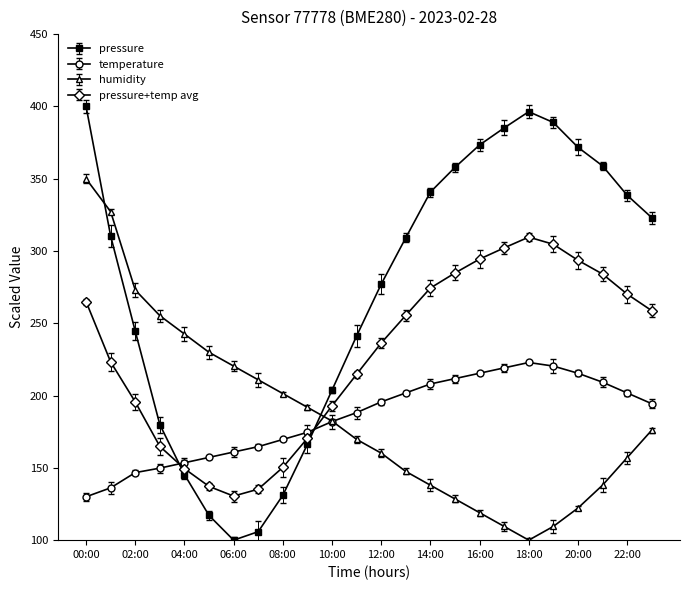

After their last crossing, which series has the higher values: pressure or pressure+temp avg?

pressure